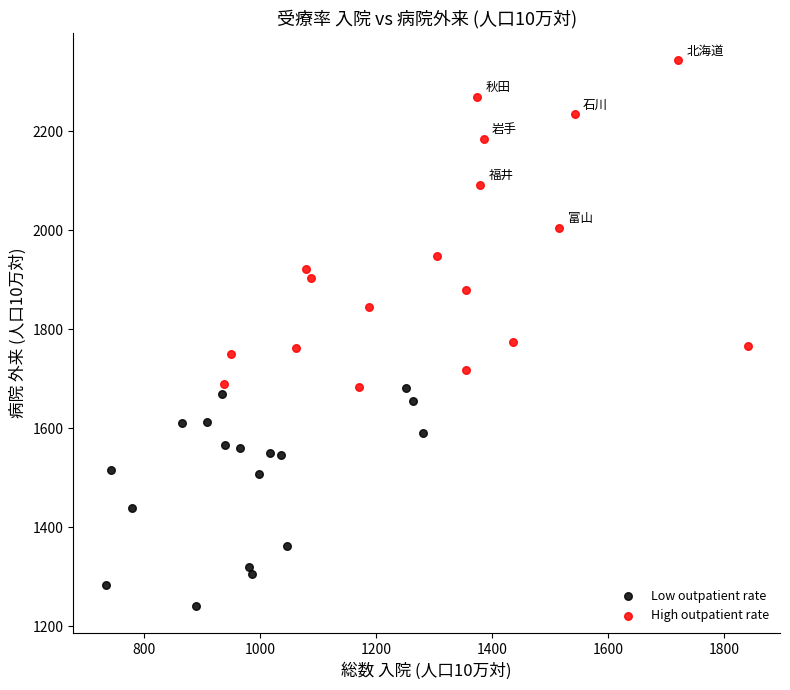

Which series contains the highest Y value?

High outpatient rate